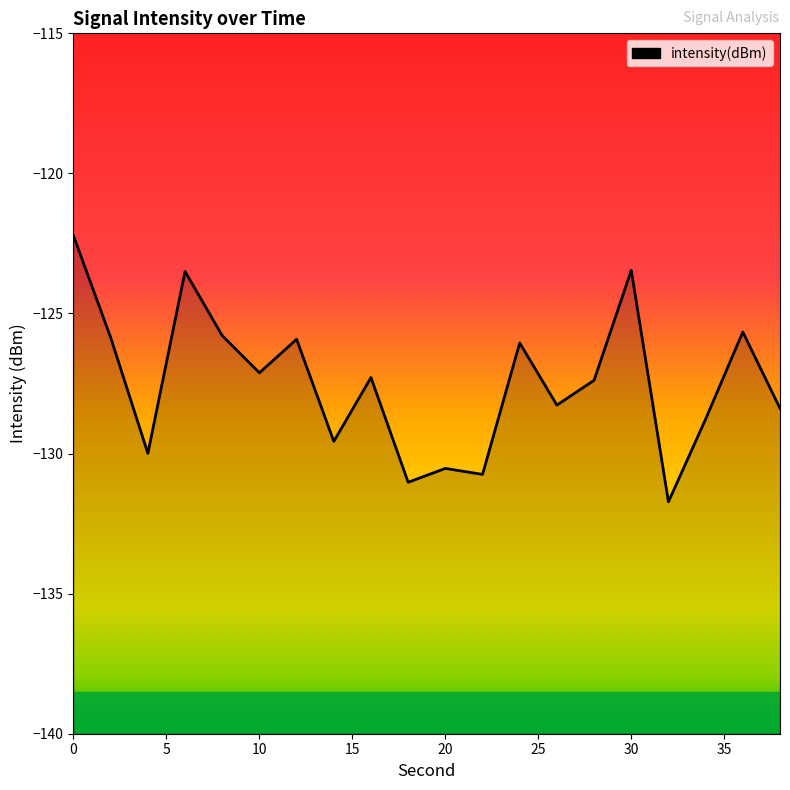

What is the smallest value displayed?

-131.7